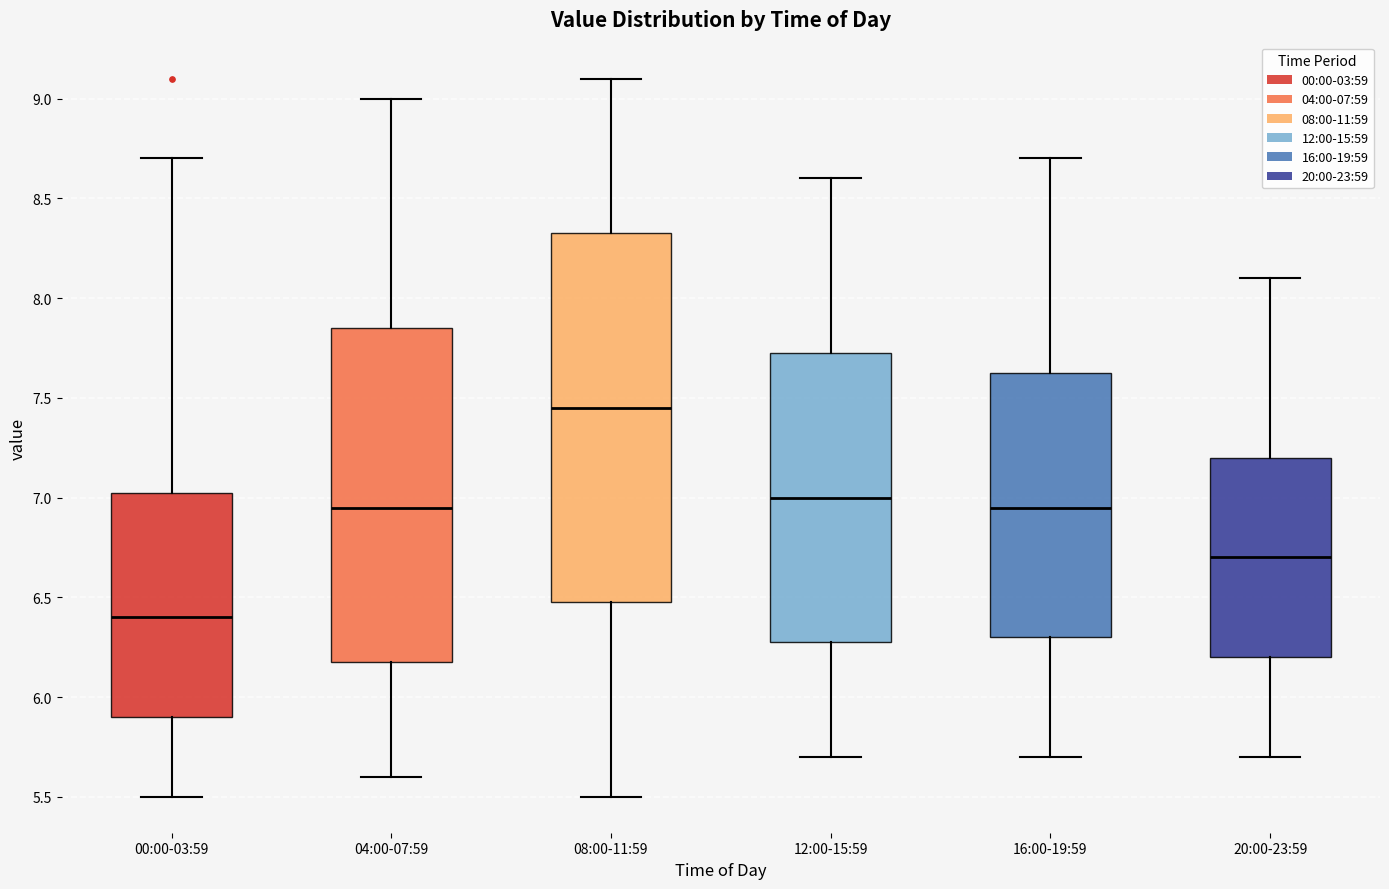

Comparing the boxes themselves (not the whiskers), which one is the tallest?

08:00-11:59